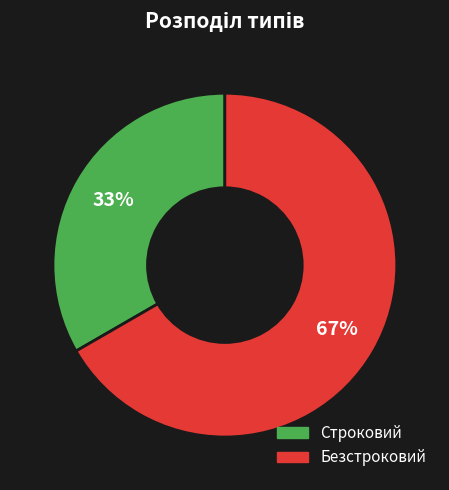

What is the ratio of the value at Строковий to the value at Безстроковий?

0.5